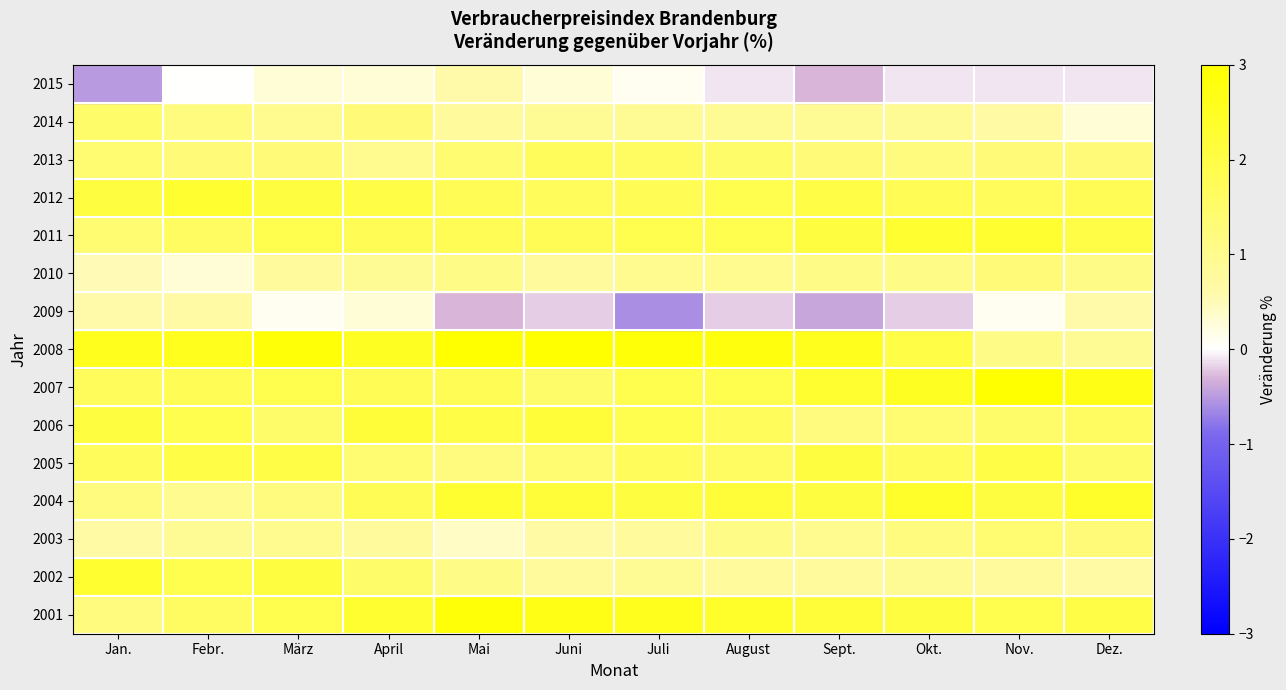

Which label corresponds to the smallest value in the chart?

Juli